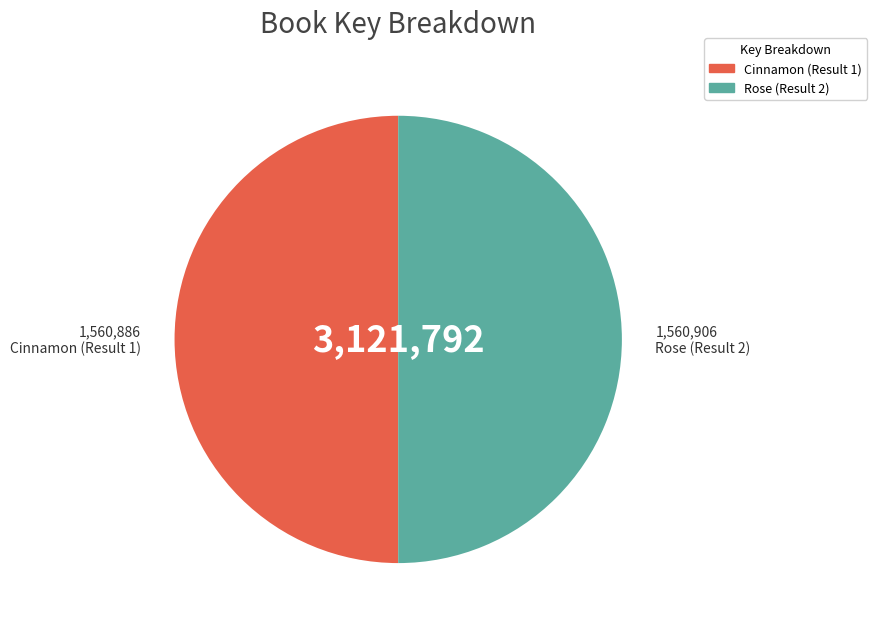

Is it true that Rose (Result 2) is 61% of the pie?

False